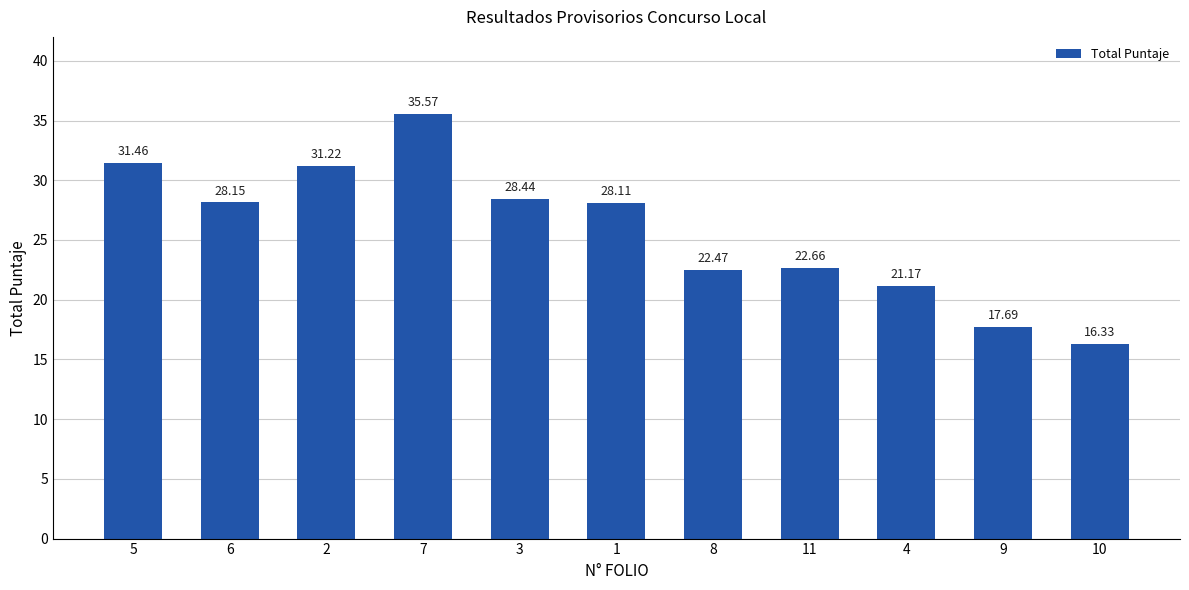

Where is the data nearest to the value 25?

11